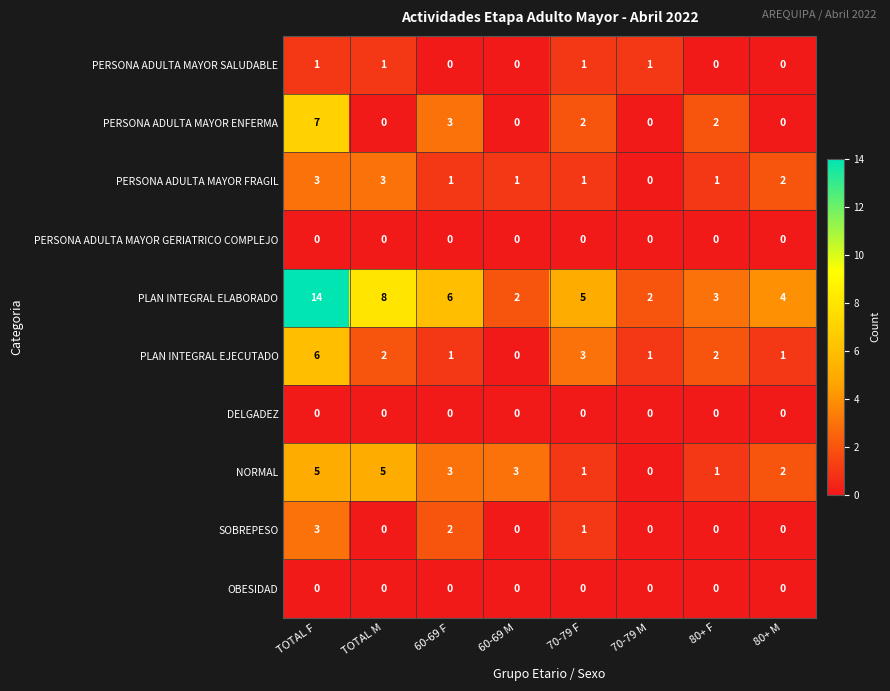

Which series has the largest total across all categories?

PLAN INTEGRAL ELABORADO